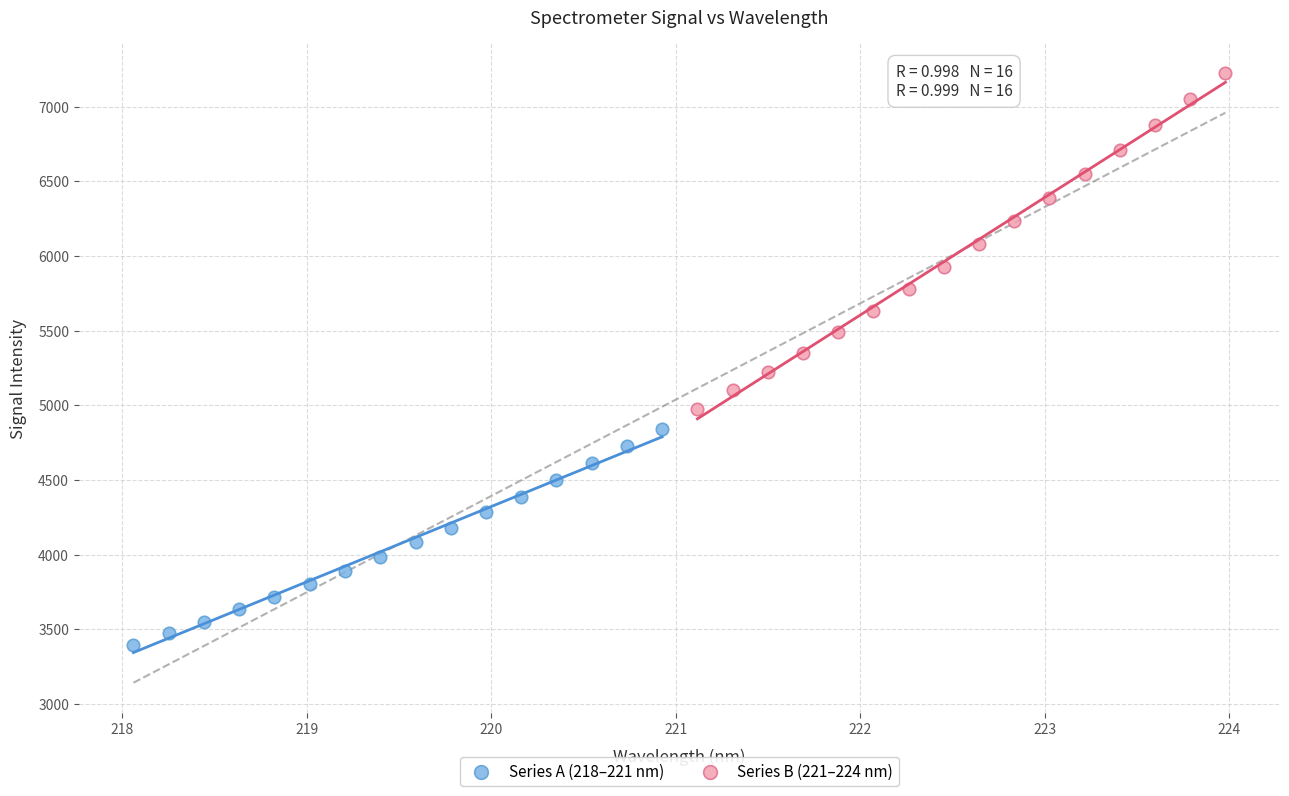

Which series has the widest spread of Y values?

Series B (221–224 nm)